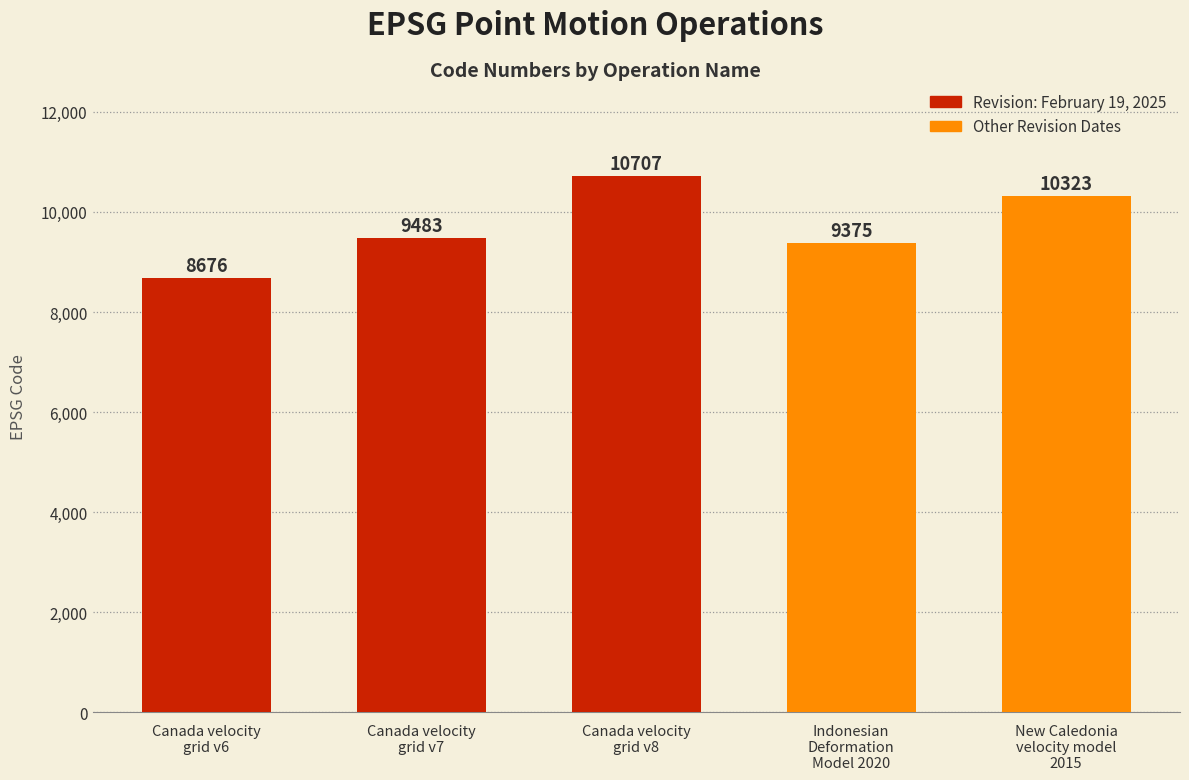

What position from the right is New Caledonia
velocity model
2015?

1